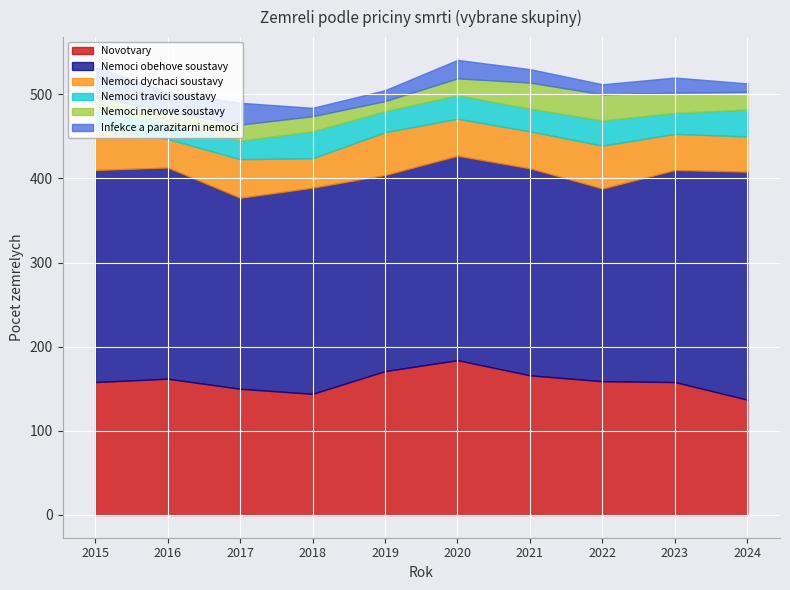

What is the value of the Nemoci dychaci soustavy point at the 7th from the left?

44